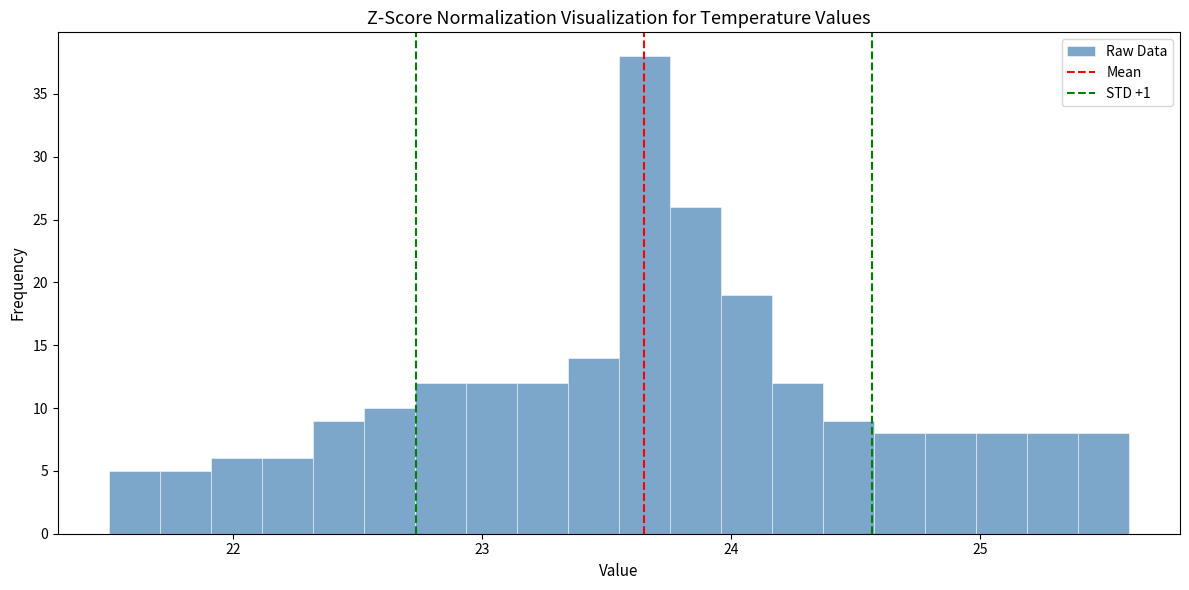

Around what value on the x-axis is the tallest bar? Give the approximate position of its centre, as read against the axis.

23.7